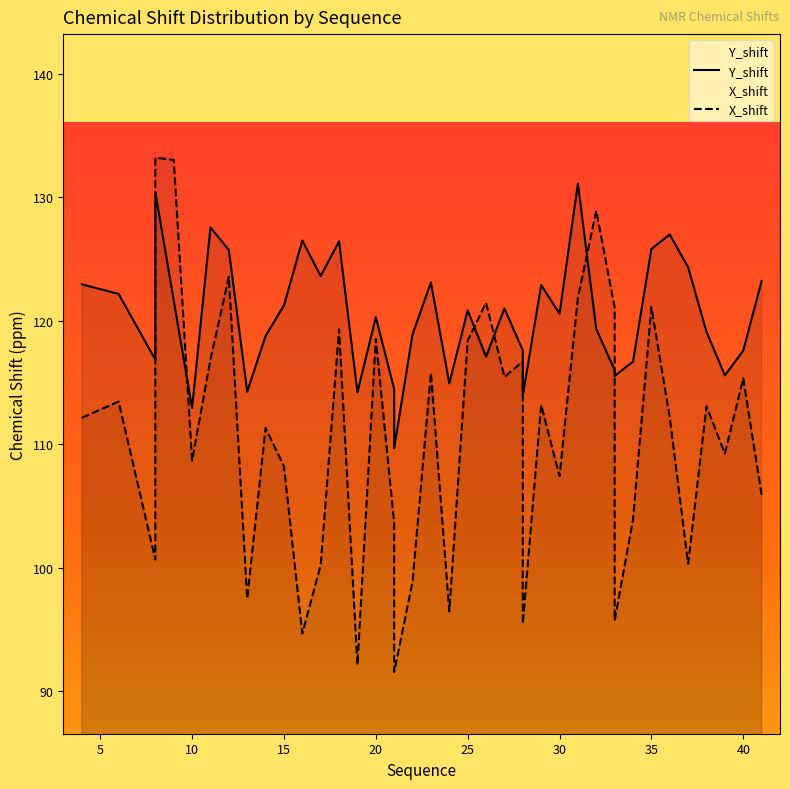

Rank the series by their average value, from lowest to highest.

X_shift, Y_shift